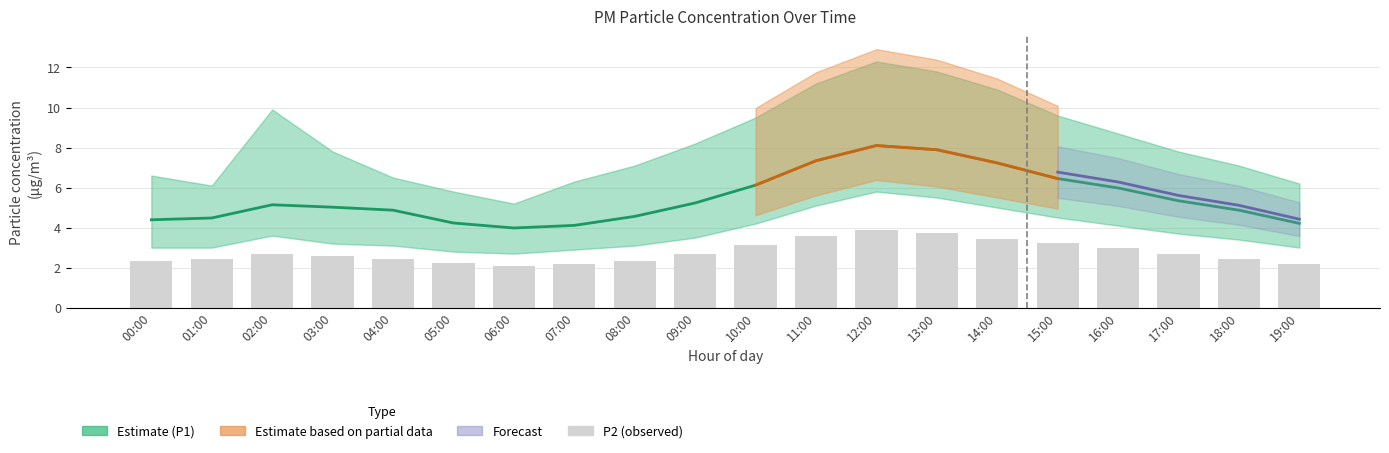

What is the maximum value shown in the chart?

8.1